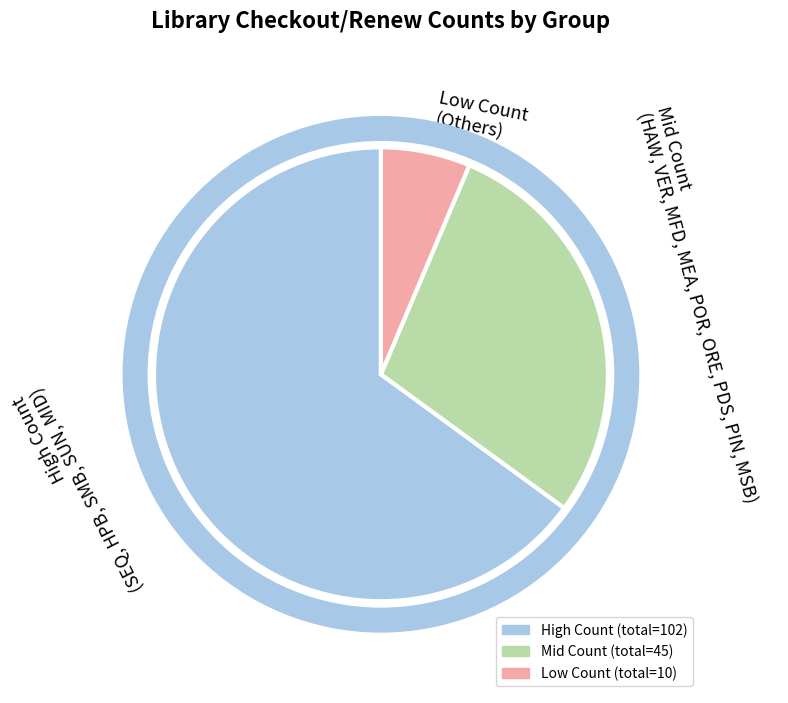

Count the number of slices in the pie.

3